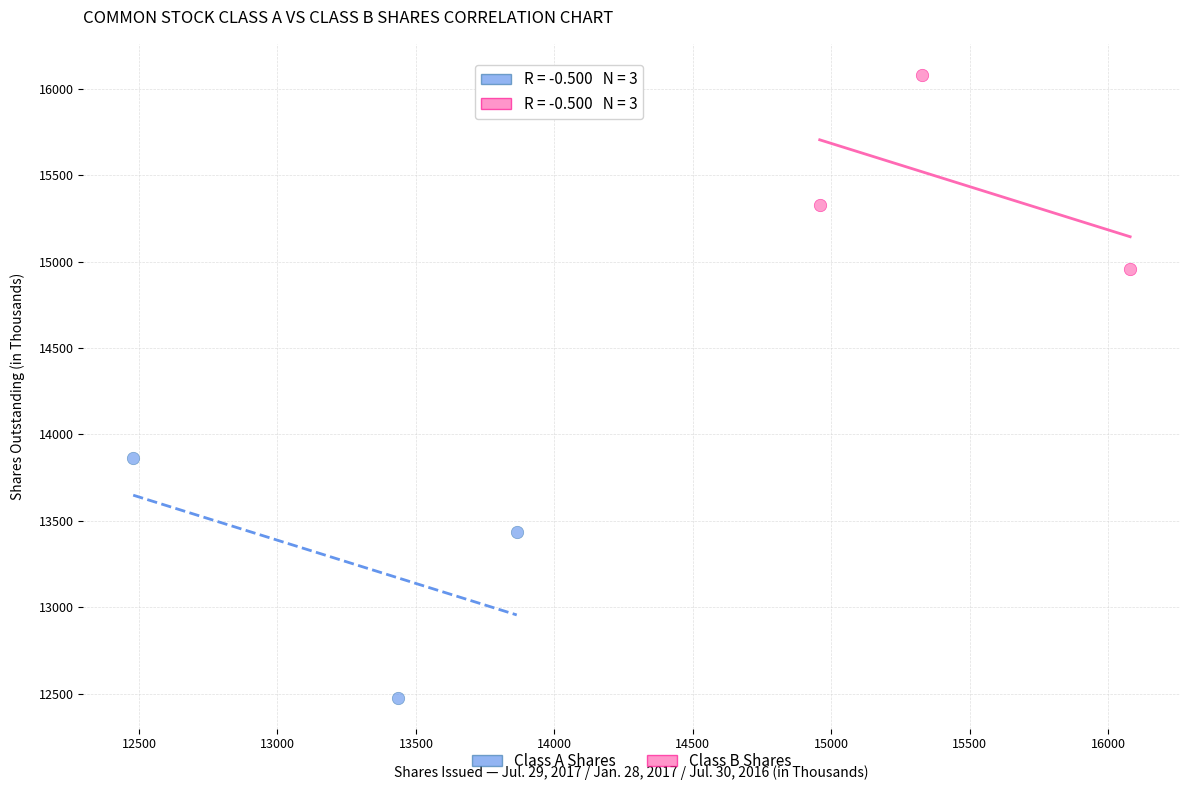

Which series has the widest spread of Y values?

Class A Shares